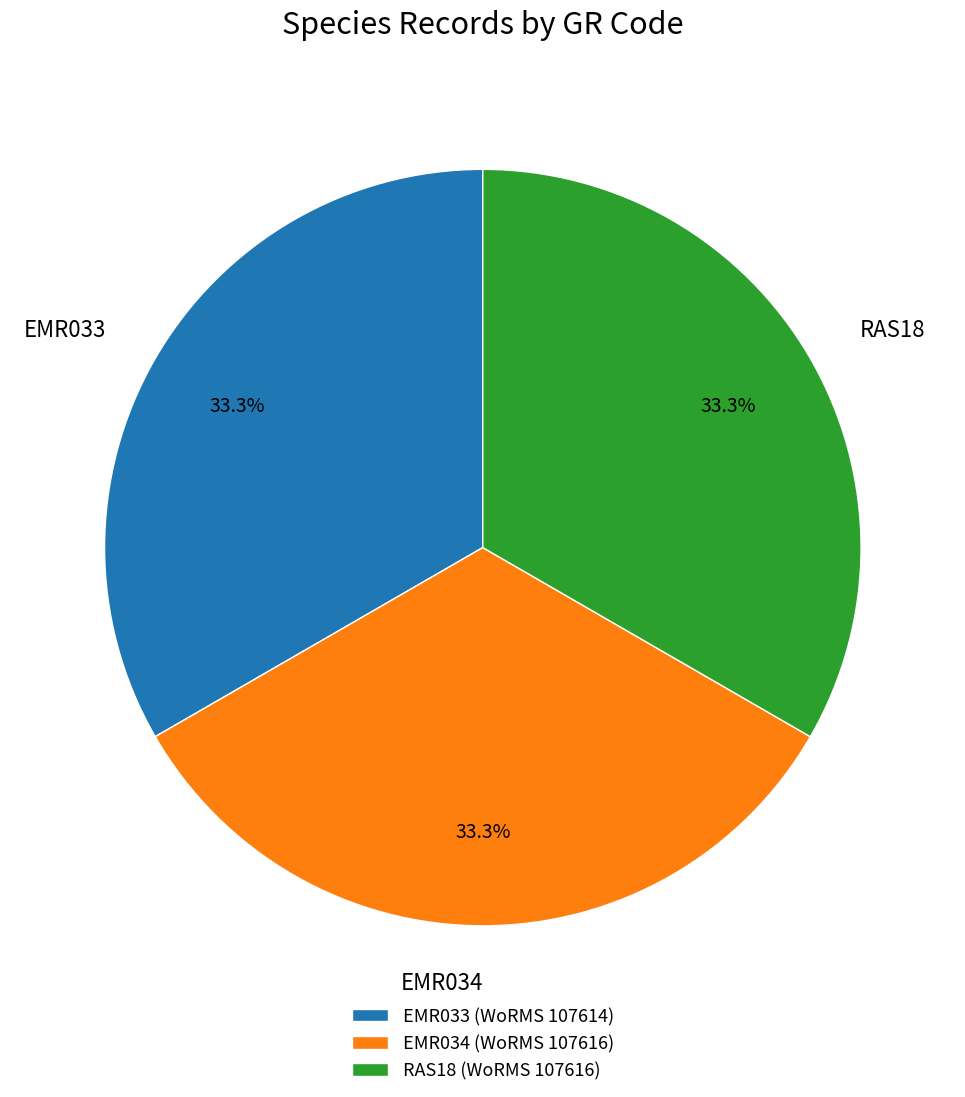

What is the ratio of the value at EMR033 to the value at RAS18?

1.0